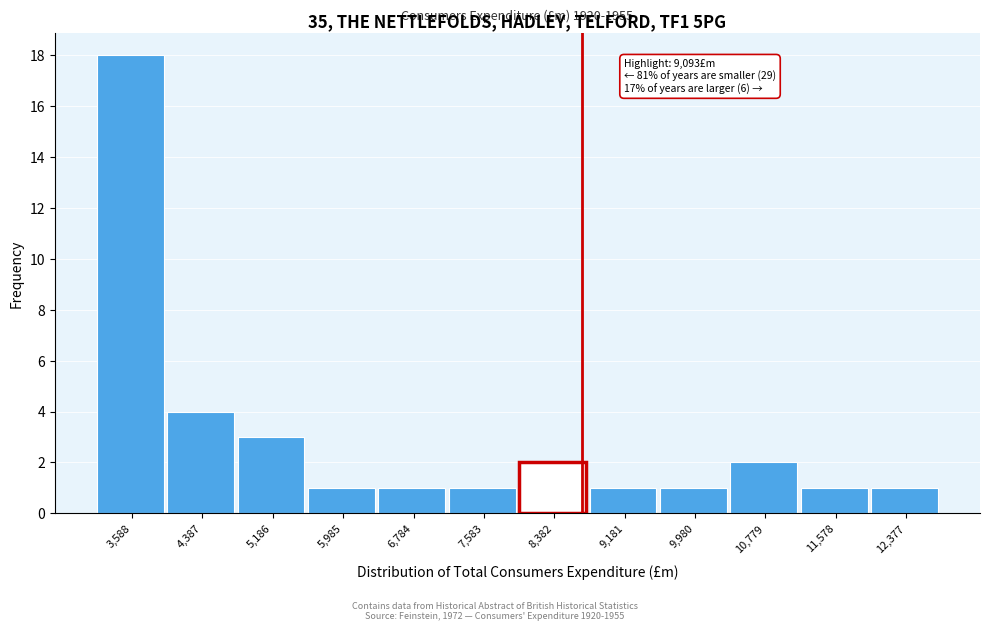

Reading left to right, transcribe all the data shown in this chart.

3,588=18	4,387=4	5,186=3	5,985=1	6,784=1	7,583=1	8,382=2	9,181=1	9,980=1	10,779=2	11,578=1	12,377=1